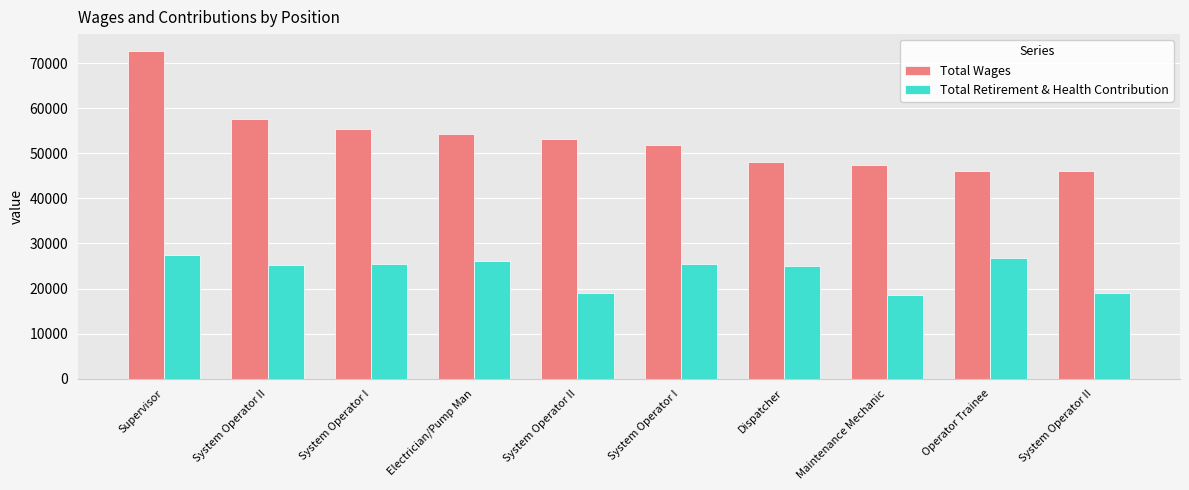

List the series in order of their overall mean, highest first.

Total Wages, Total Retirement & Health Contribution